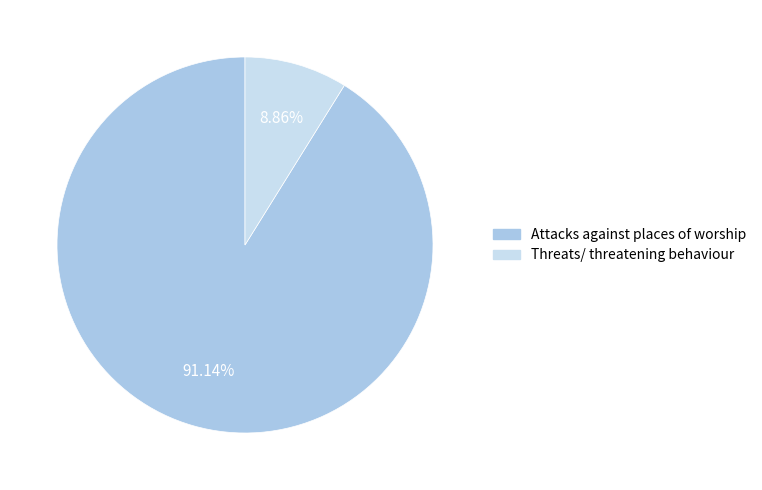

How many slices are in this pie chart?

2